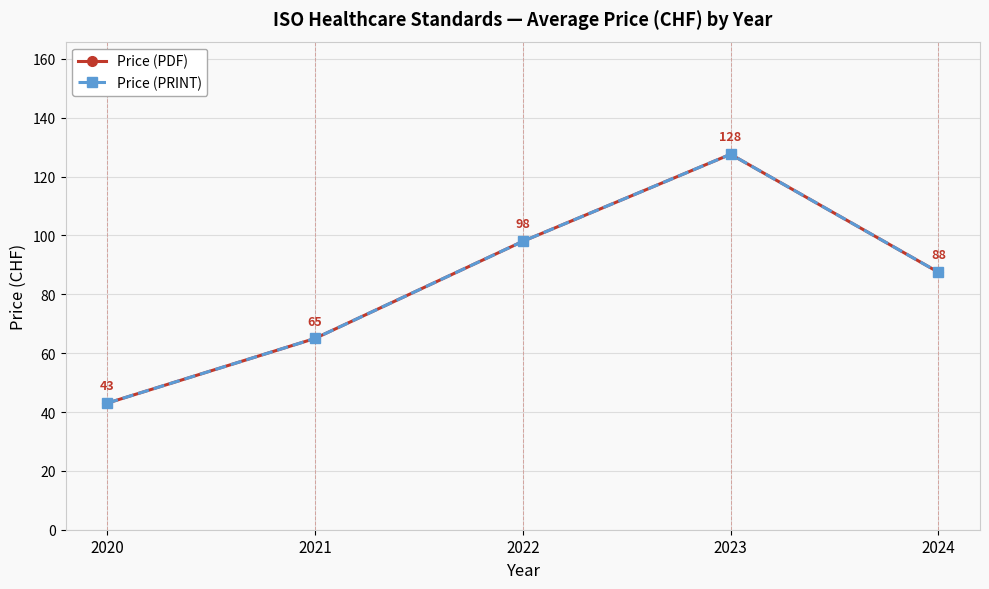

Does the chart have visible grid lines?

Yes